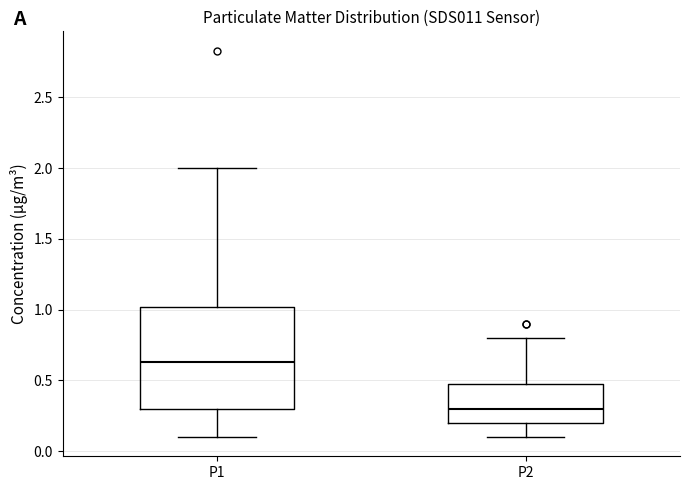

Reading left to right, transcribe this box plot: for each box, give where its median line is, the range the box spans, and where its two whiskers end, as read against the y-axis. The values are not printed on the chart, so give them approximately, as read against the axis.

P1: median 0.65, box 0.30 to 1.00, whiskers 0.10 to 2.00
P2: median 0.30, box 0.20 to 0.50, whiskers 0.10 to 0.80